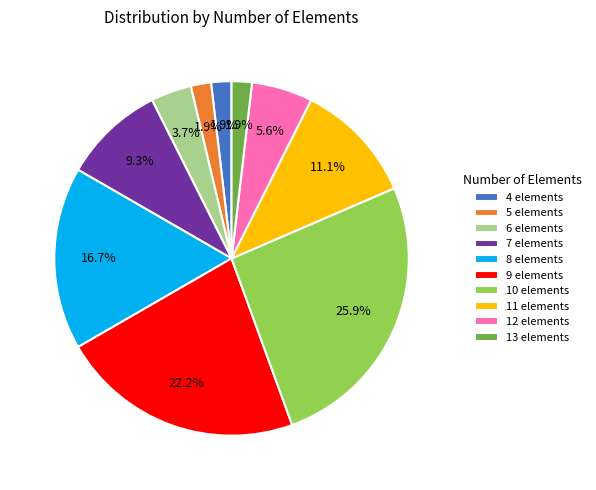

Does 4 elements represent more than half of the total?

No